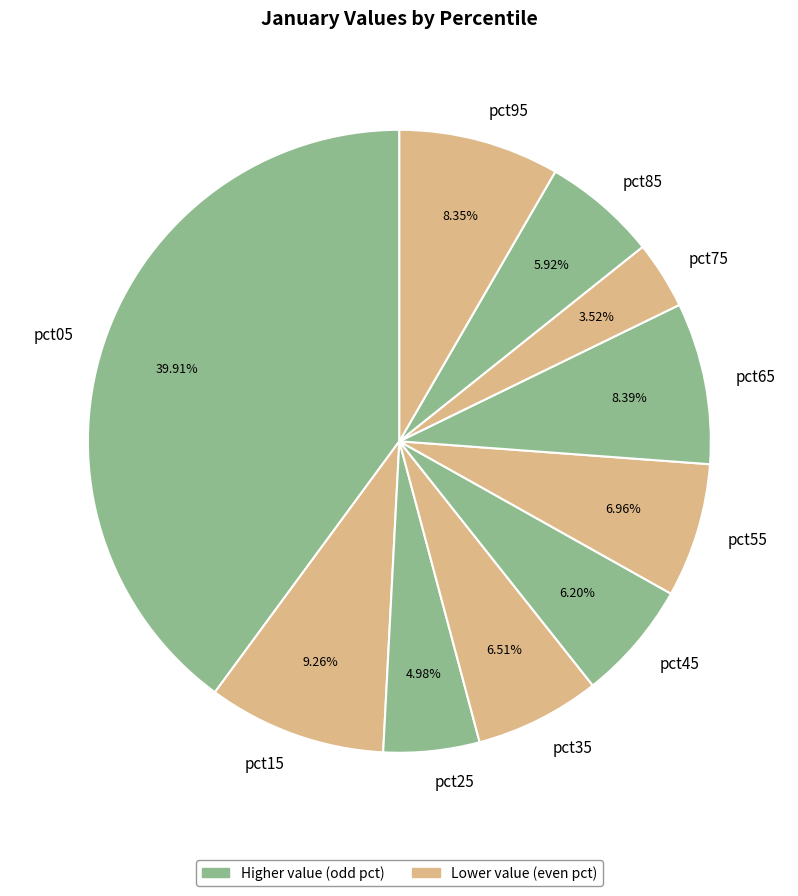

Is it true that pct45 is 1% of the pie?

False